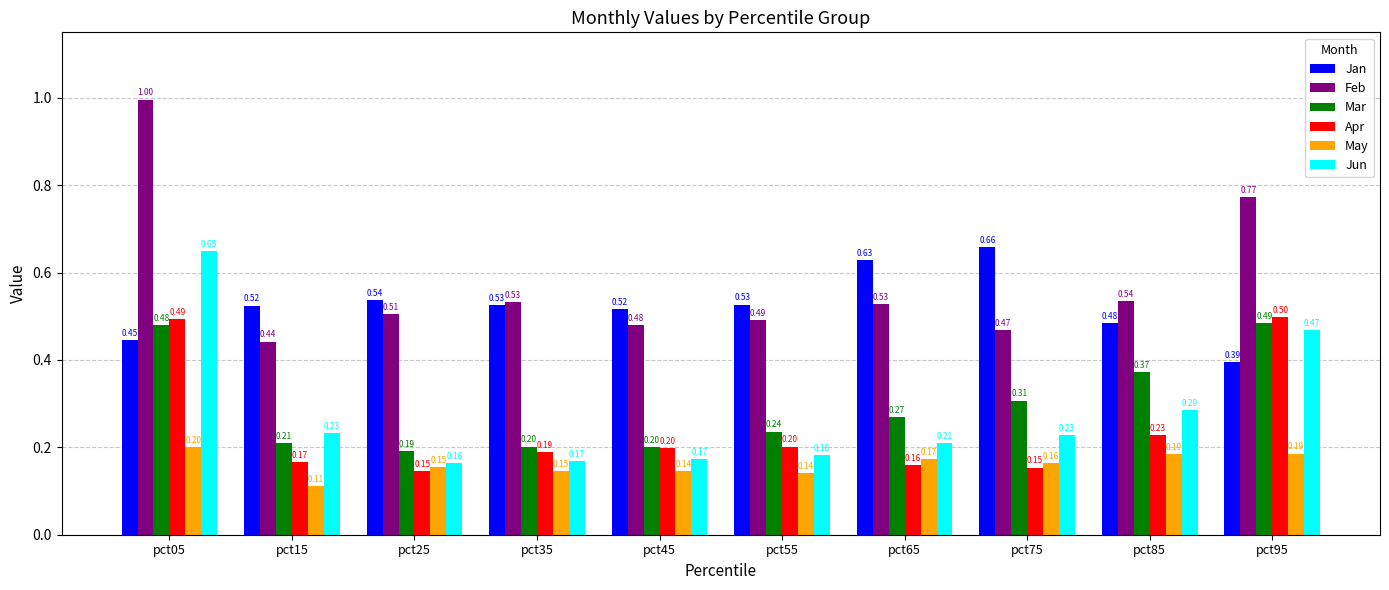

What is the spread (max minus min) of values at pct65?

0.5